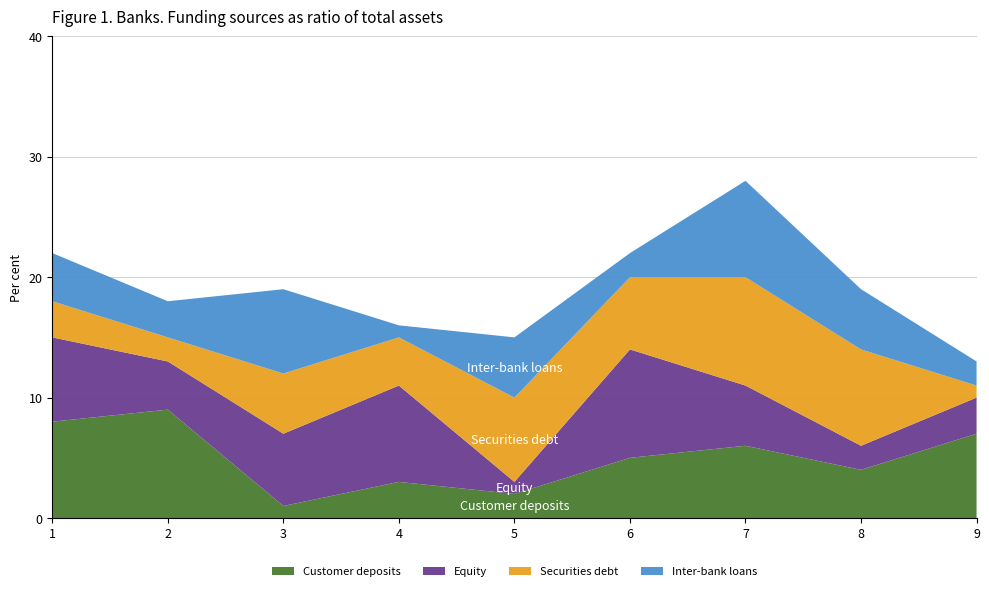

Reading left to right, what are all the values shown in this chart?

Customer deposits: 8	9	1	3	2	5	6	4	7
Equity: 7	4	6	8	1	9	5	2	3
Securities debt: 3	2	5	4	7	6	9	8	1
Inter-bank loans: 4	3	7	1	5	2	8	5	2